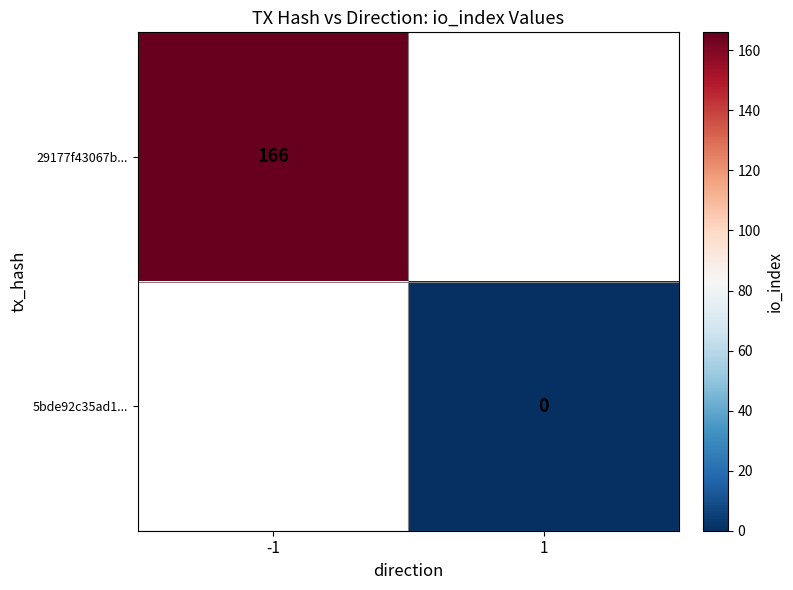

Is it true that 29177f43067b... equals 166 at -1?

True